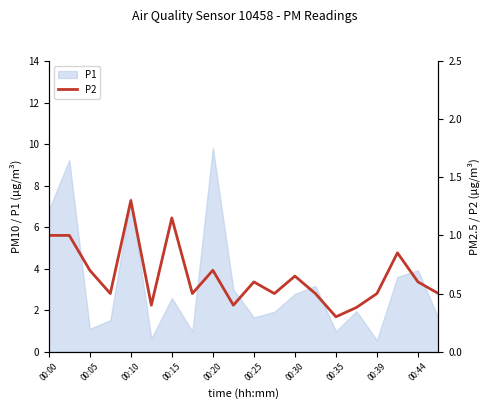

How many points are higher than both their immediate neighbors (excluding endpoints)?

6